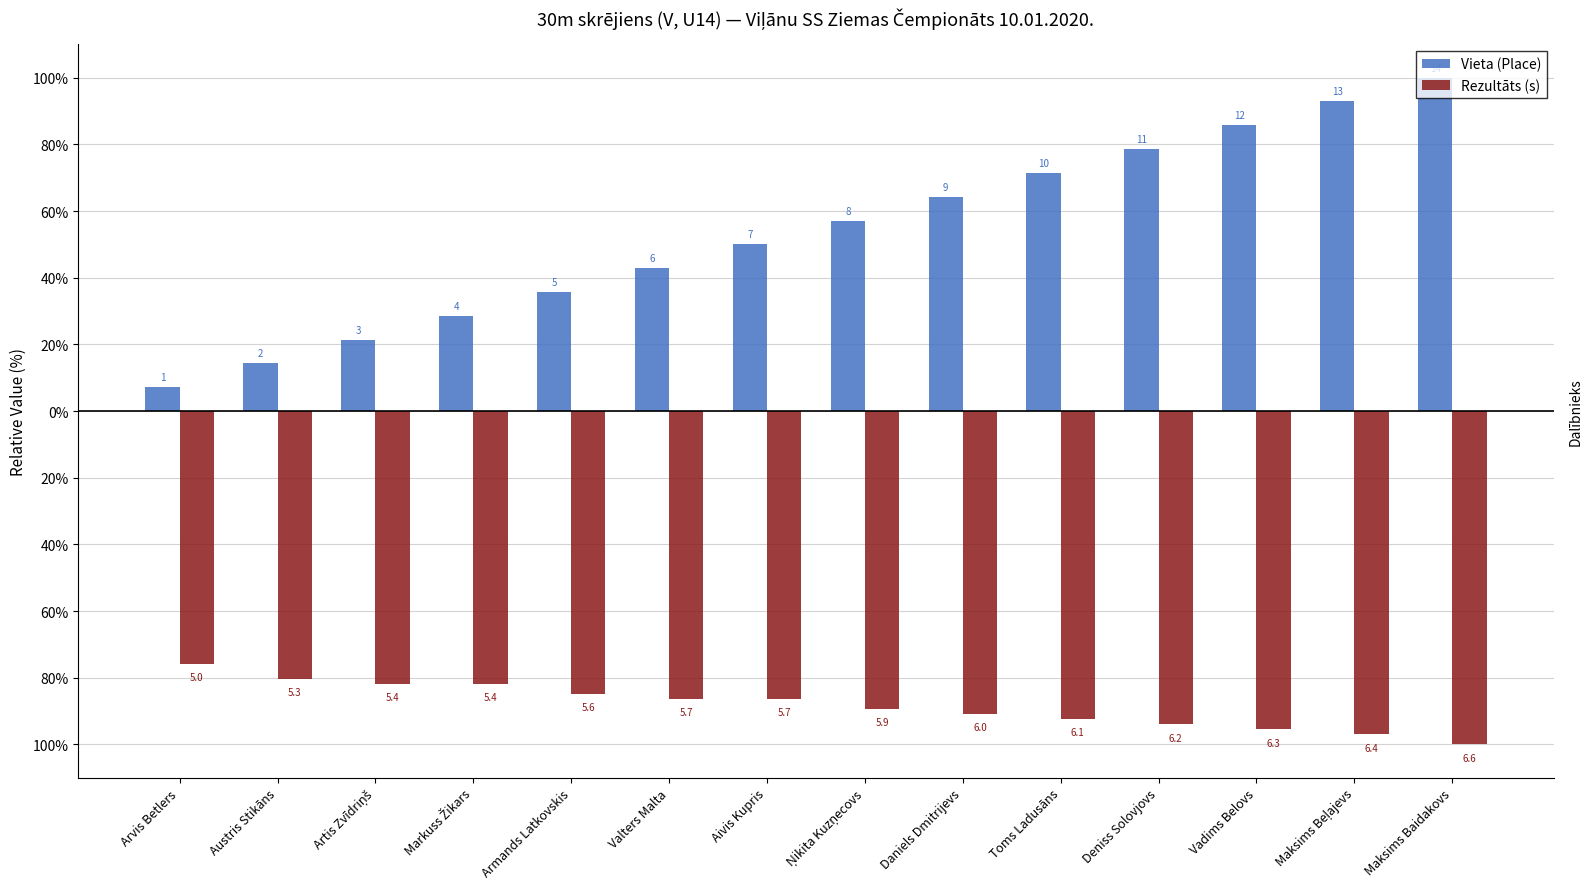

What are all the series names shown in the legend?

Vieta (Place), Rezultāts (s)